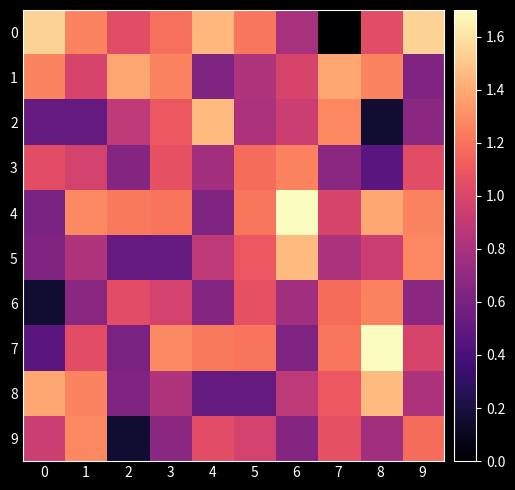

What is the total value across all series at 3?

10.1